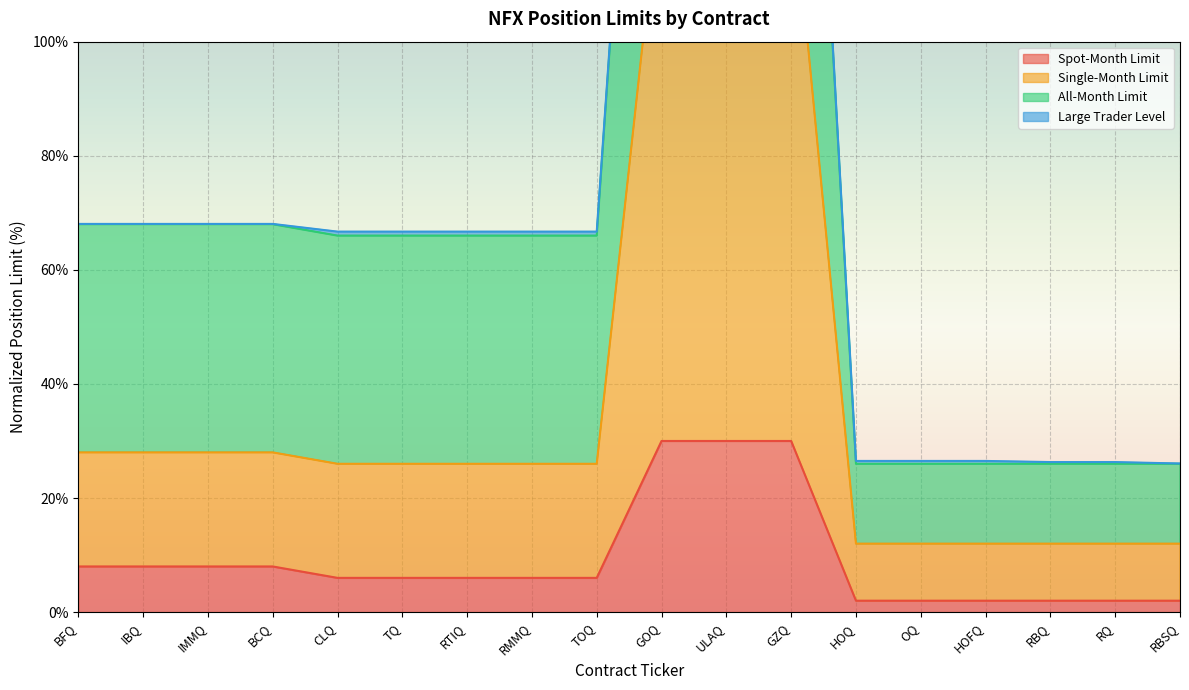

How many data points in All-Month Limit are less than 66?

6